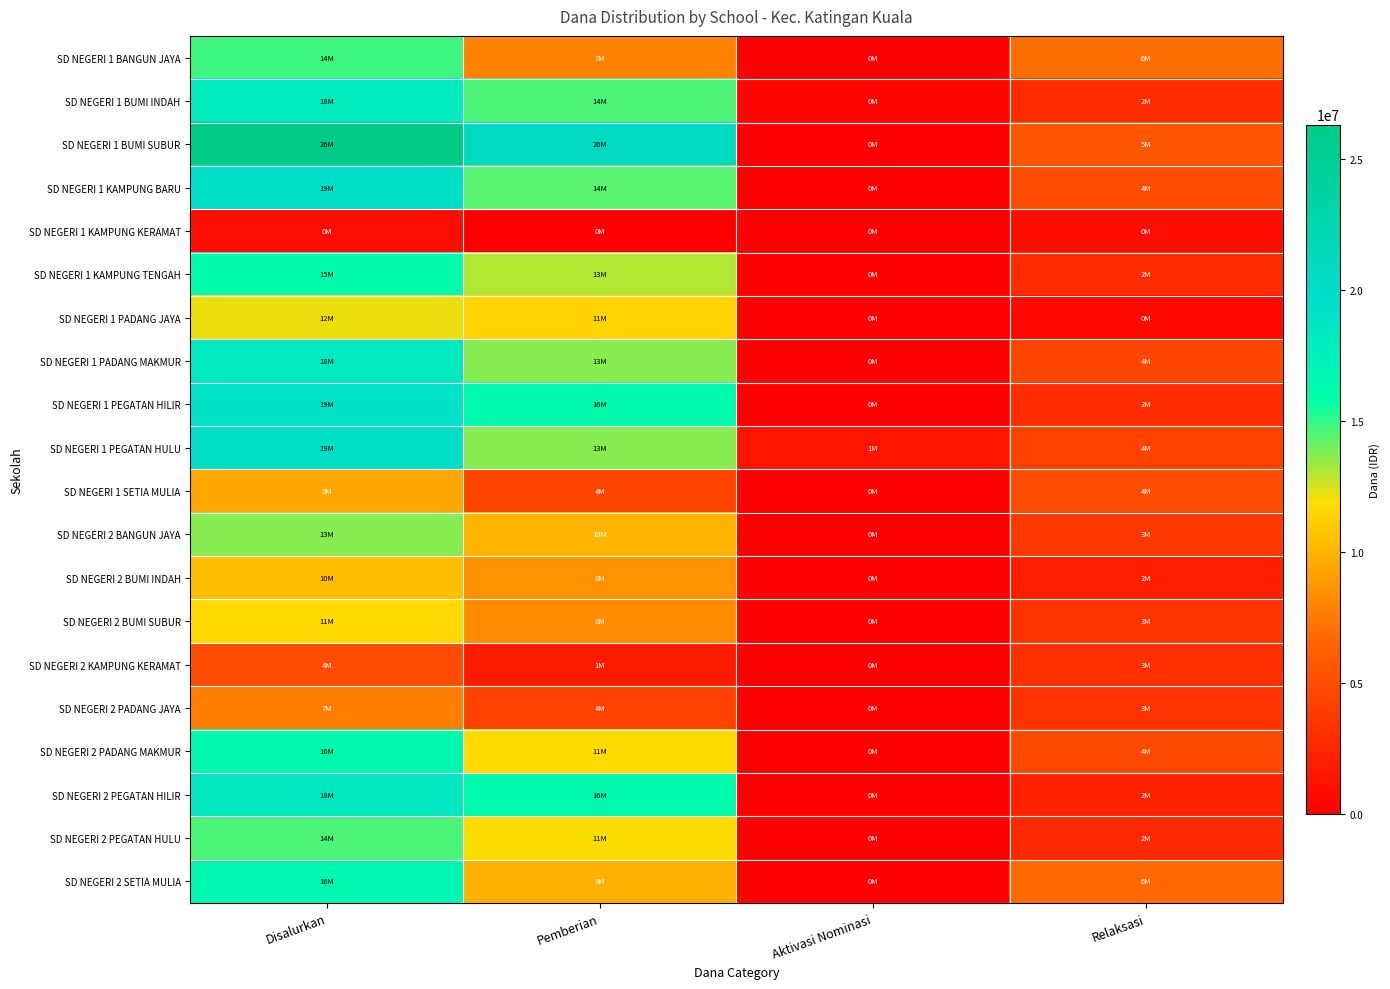

At Relaksasi, list the series in order from largest to smallest.

SD NEGERI 1 BANGUN JAYA, SD NEGERI 2 SETIA MULIA, SD NEGERI 1 BUMI SUBUR, SD NEGERI 1 KAMPUNG BARU, SD NEGERI 1 SETIA MULIA, SD NEGERI 2 PADANG MAKMUR, SD NEGERI 1 PADANG MAKMUR, SD NEGERI 1 PEGATAN HULU, SD NEGERI 2 BANGUN JAYA, SD NEGERI 2 BUMI SUBUR, SD NEGERI 2 PADANG JAYA, SD NEGERI 2 KAMPUNG KERAMAT, SD NEGERI 1 BUMI INDAH, SD NEGERI 1 KAMPUNG TENGAH, SD NEGERI 1 PEGATAN HILIR, SD NEGERI 2 PEGATAN HULU, SD NEGERI 2 PEGATAN HILIR, SD NEGERI 2 BUMI INDAH, SD NEGERI 1 KAMPUNG KERAMAT, SD NEGERI 1 PADANG JAYA